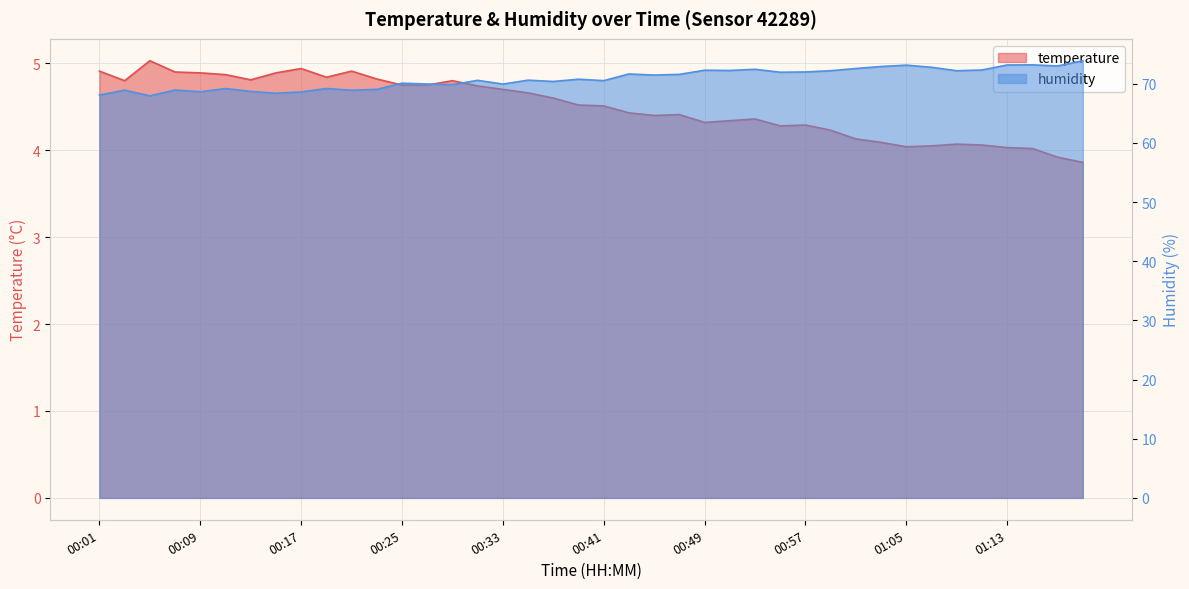

What is the total value across all series at 00:37?

75.0